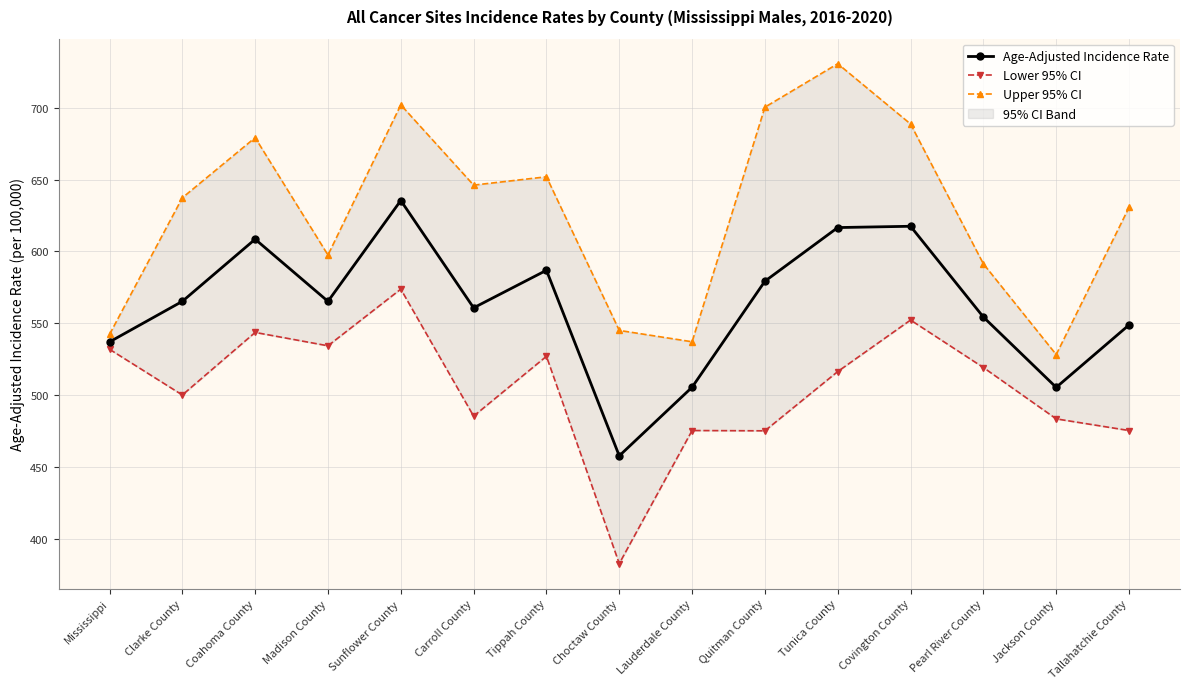

The Lower 95% CI series shows 571.9 at Choctaw County. True or false?

False